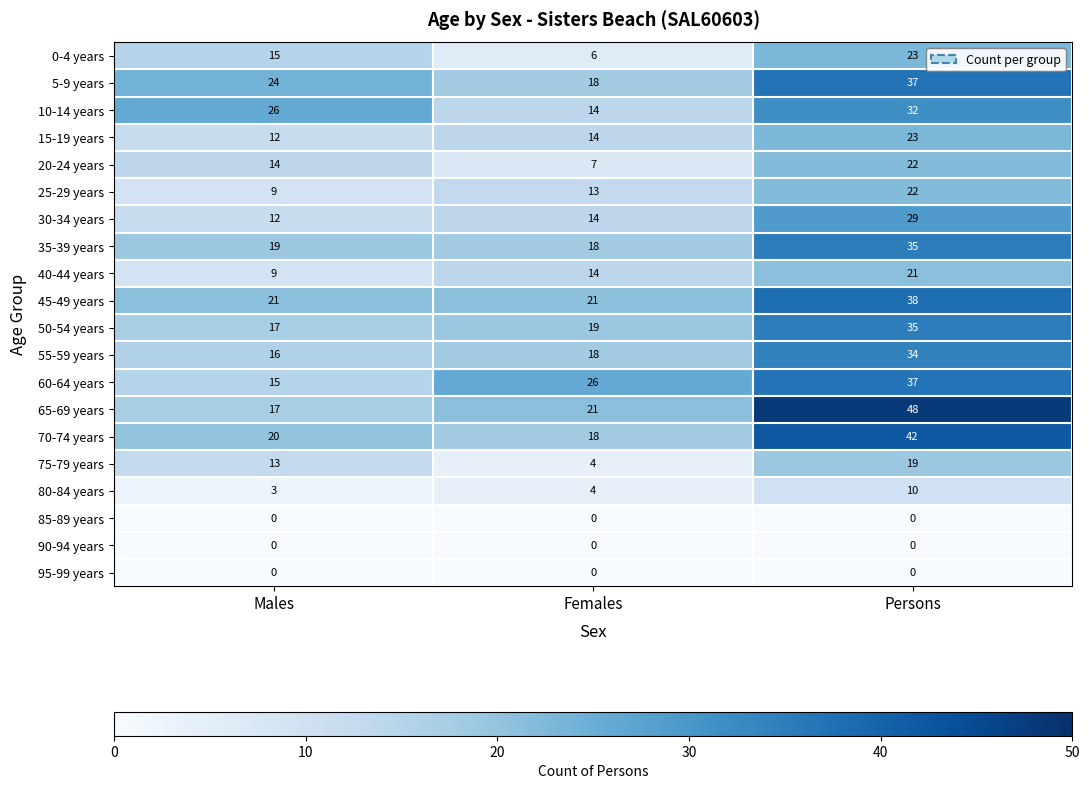

Read the 5-9 years value at Persons, to the nearest 10.

40